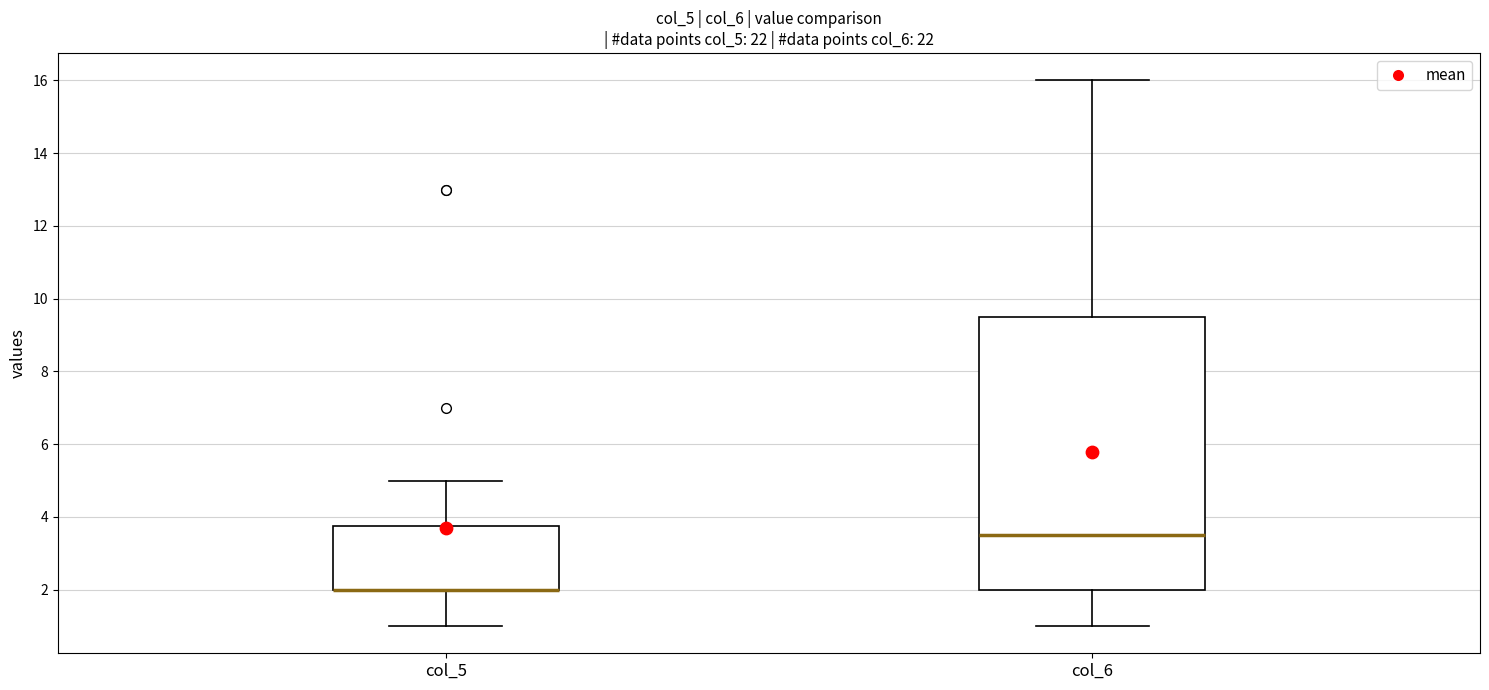

Comparing the boxes themselves (not the whiskers), which one is the tallest?

col_6